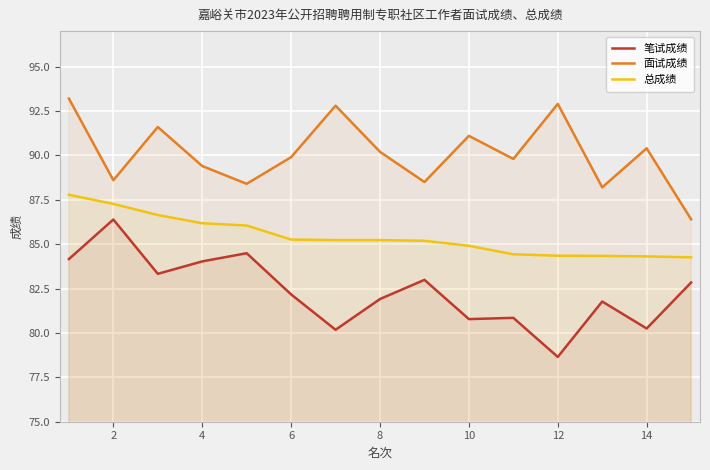

Is the value of 面试成绩 at 6 greater than the value of 总成绩 at 6?

Yes